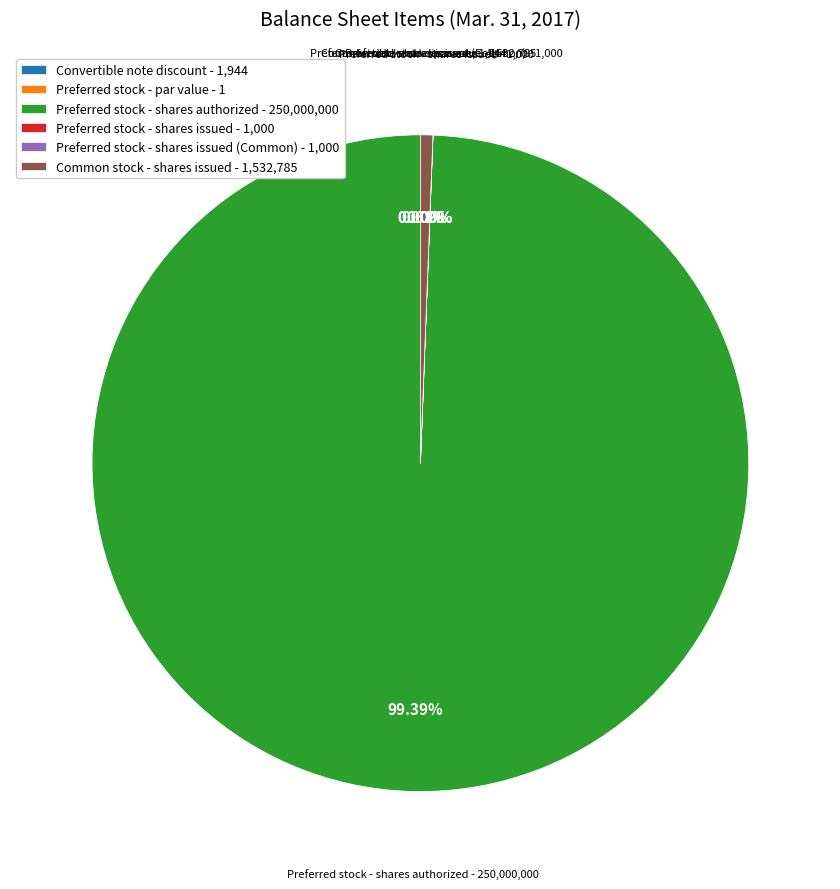

To the nearest percent, what is the difference between the largest and smallest slice percentages?

99%